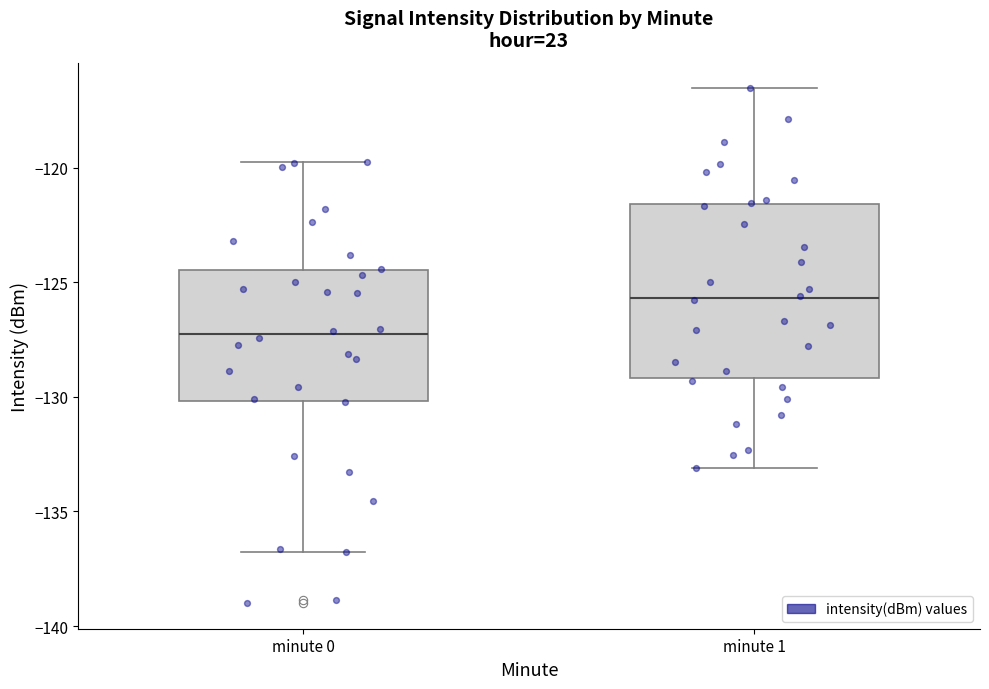

Which box has the lowest median line?

minute 0